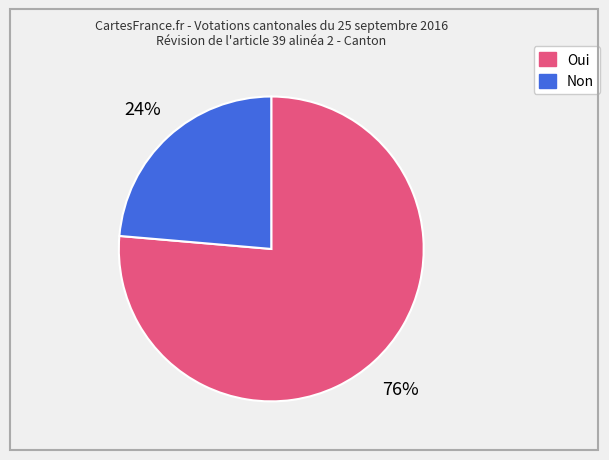

To the nearest percent, what portion does Oui represent?

76%